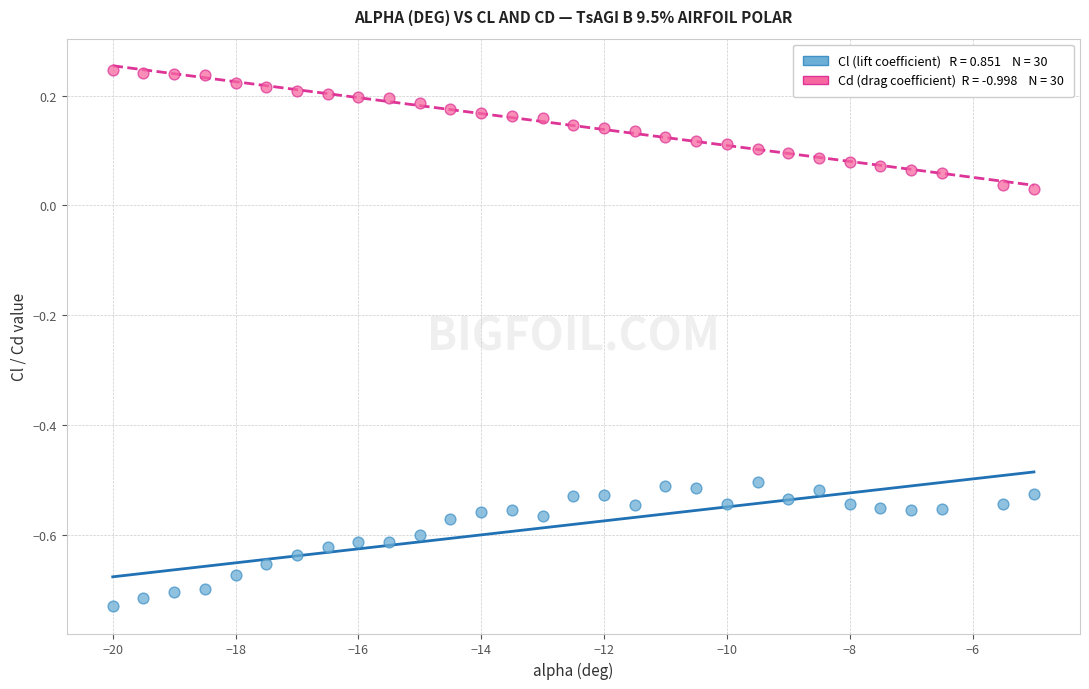

Across all data points, what is the range of X values (max minus min)?

15.0